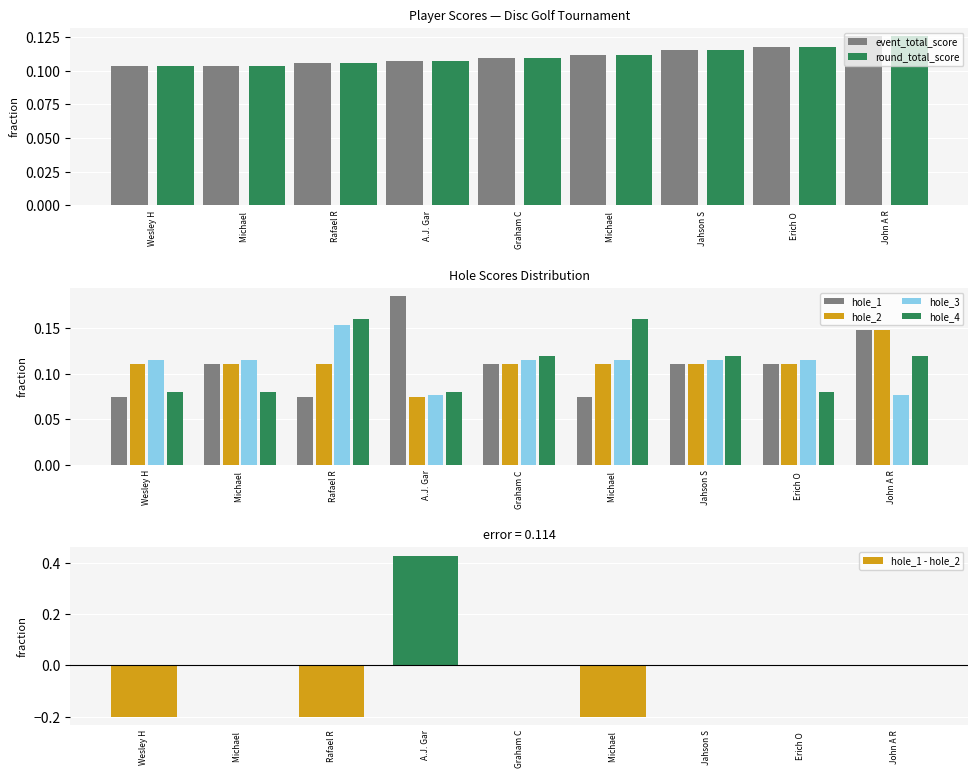

The value of hole_2 at Michael  is 0.0. True or false?

False